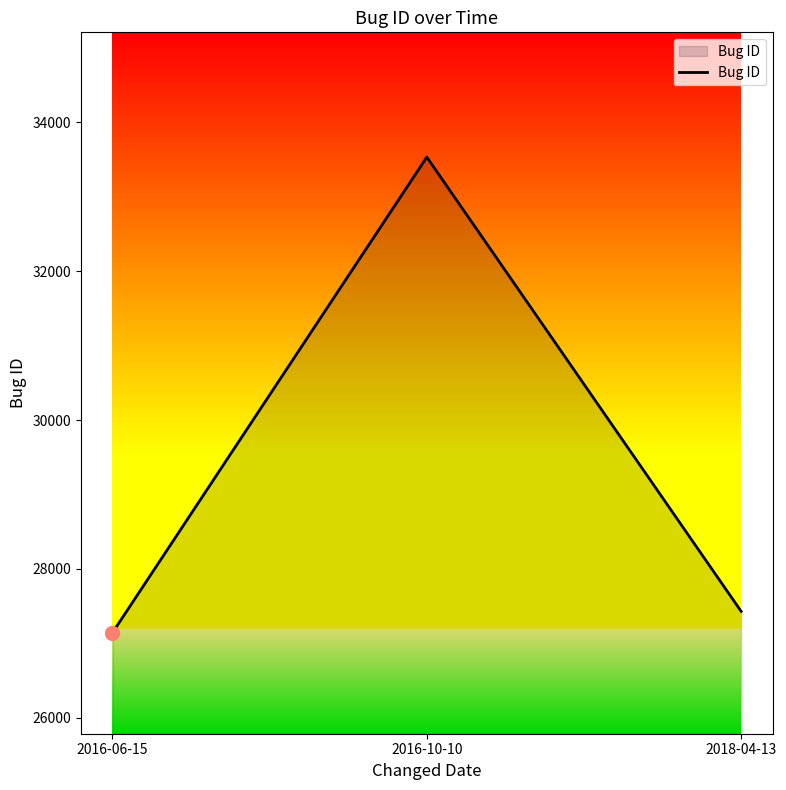

Reading left to right, list all the values displayed in this chart.

27143	33533	27430